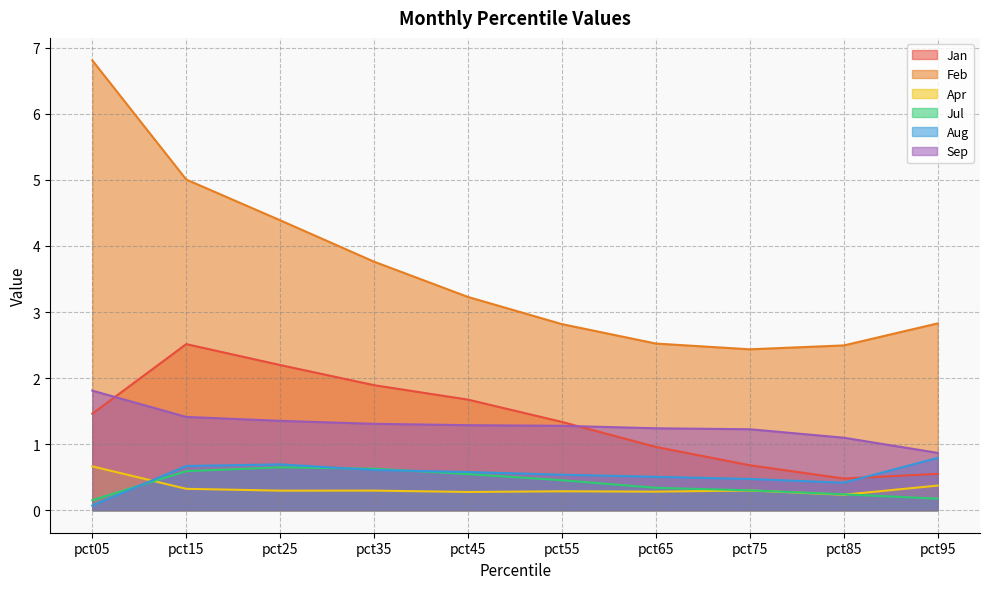

What is the total value across all series at pct35?

8.5